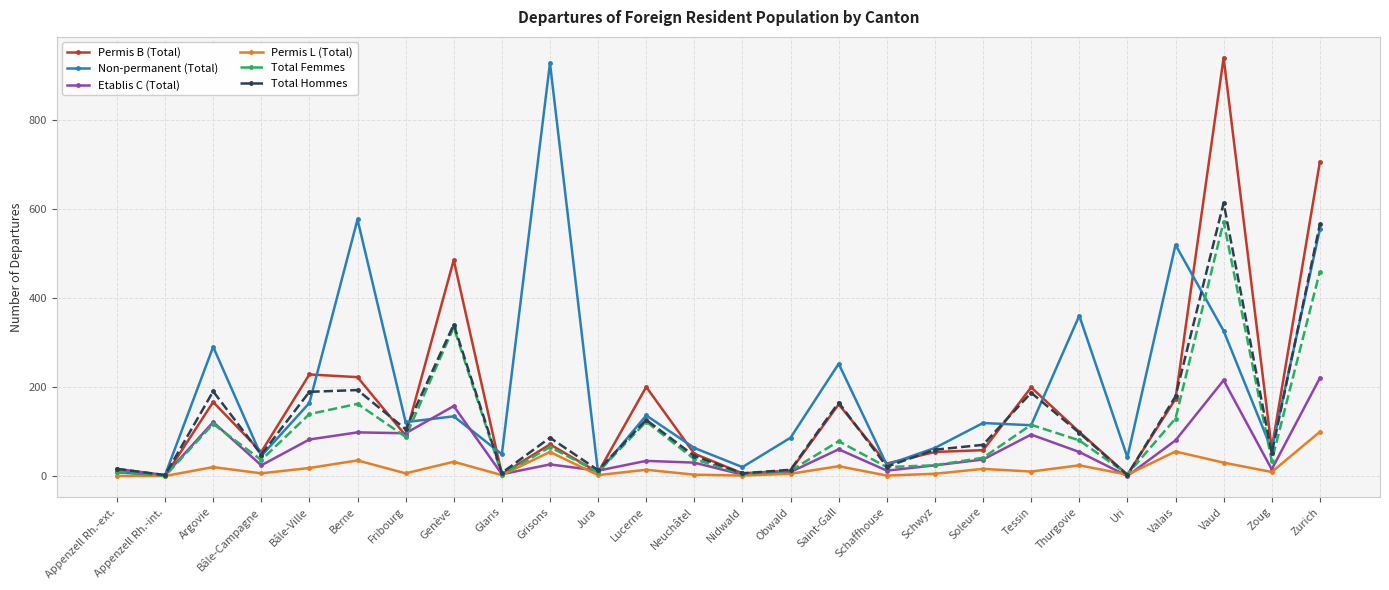

What is the label of the 23rd point from the right?

Bâle-Campagne